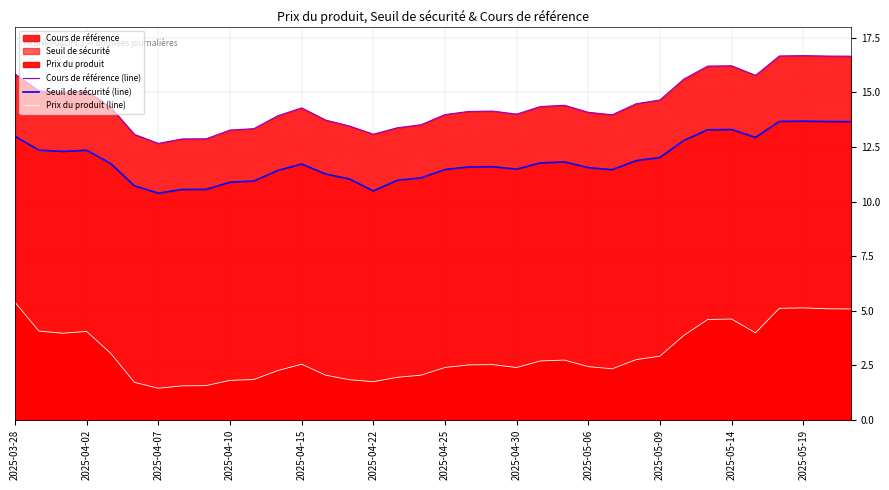

What is the sum of all Seuil de sécurité (line) values?

427.4